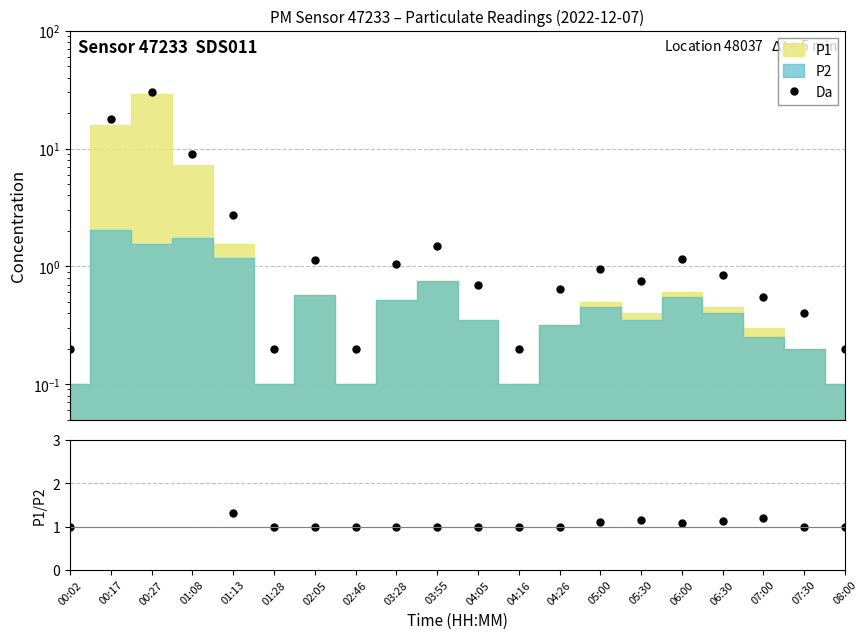

Where do Da and P1/P2 first cross each other?

00:02 and 00:17